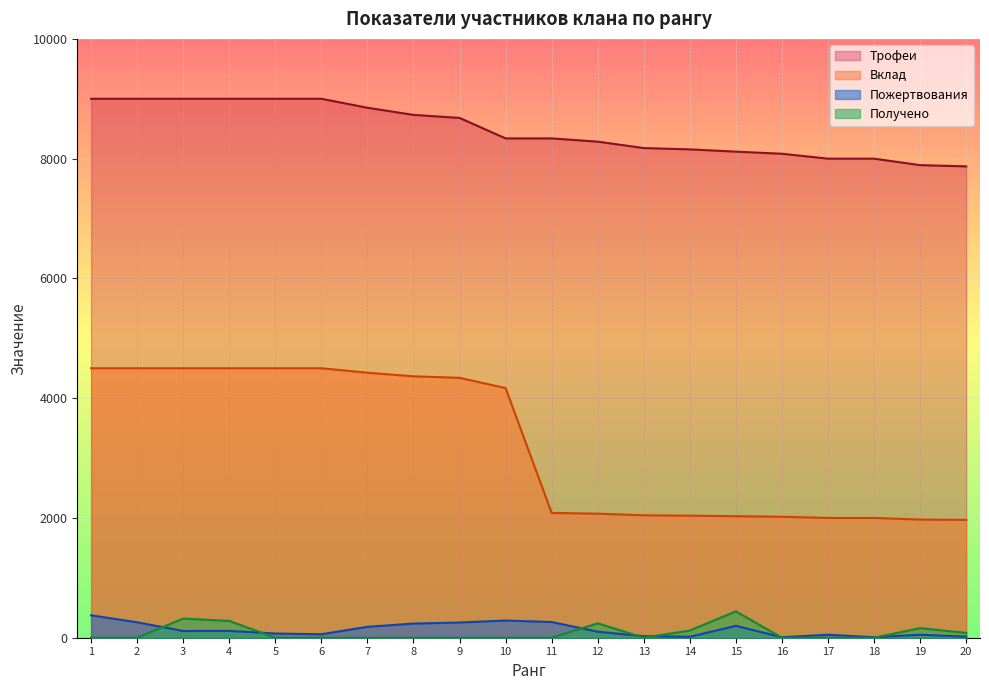

Reading left to right, list all the values displayed in this chart.

Трофеи: 9000	9000	9000	9000	9000	9000	8850	8731	8680	8338	8338	8284	8177	8155	8117	8082	8000	8000	7892	7871
Вклад: 4500	4500	4500	4500	4500	4500	4425	4365	4340	4169	2084	2071	2044	2038	2029	2020	2000	2000	1973	1967
Пожертвования: 374	258	112	114	70	58	182	236	254	287	262	100	26	16	198	8	50	8	50	18
Получено: 0	0	320	280	0	0	0	0	0	0	0	240	0	120	440	0	0	0	160	80